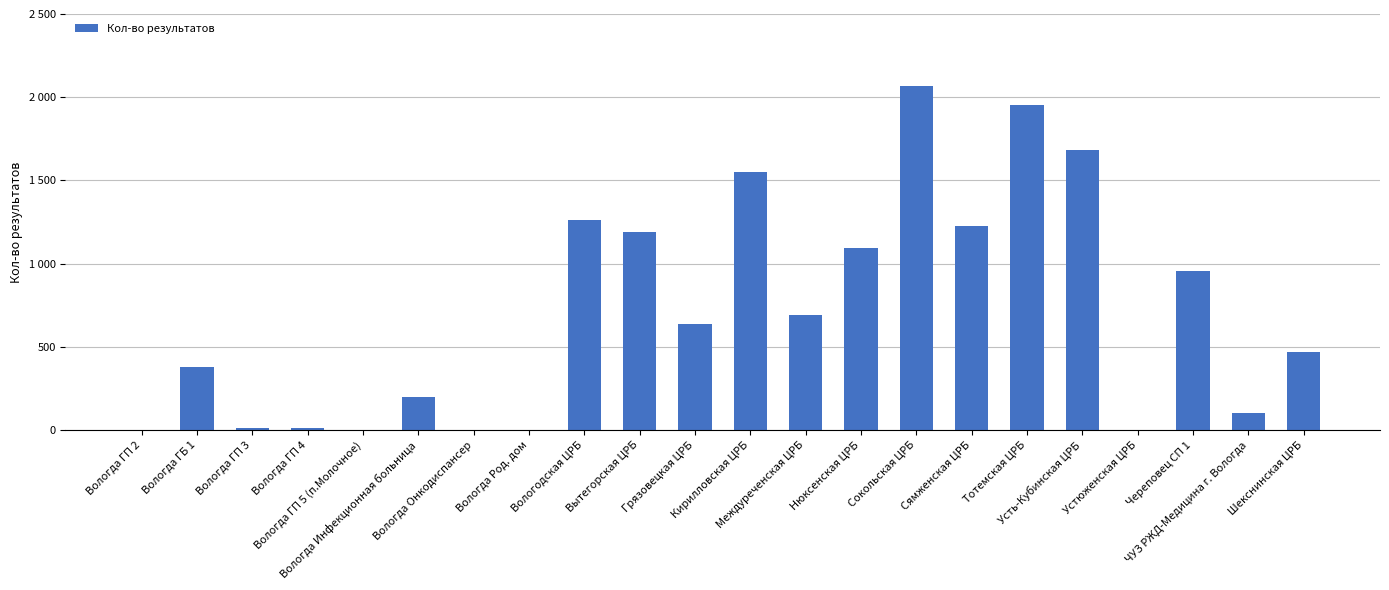

What is the change in value from Вологда Онкодиспансер to Сокольская ЦРБ?

+2069